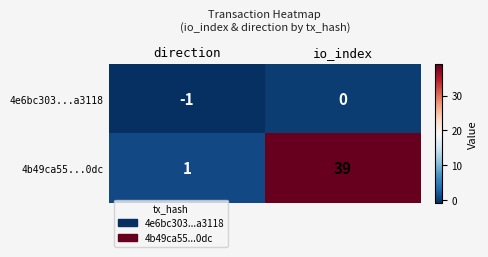

Which label corresponds to the largest value in the chart?

io_index